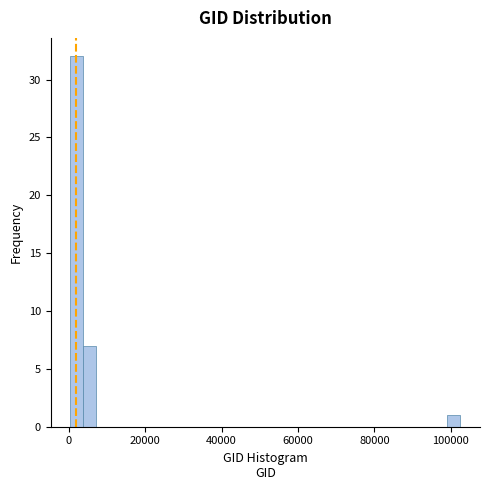

Around what value on the x-axis is the tallest bar? Give the approximate position of its centre, as read against the axis.

2000